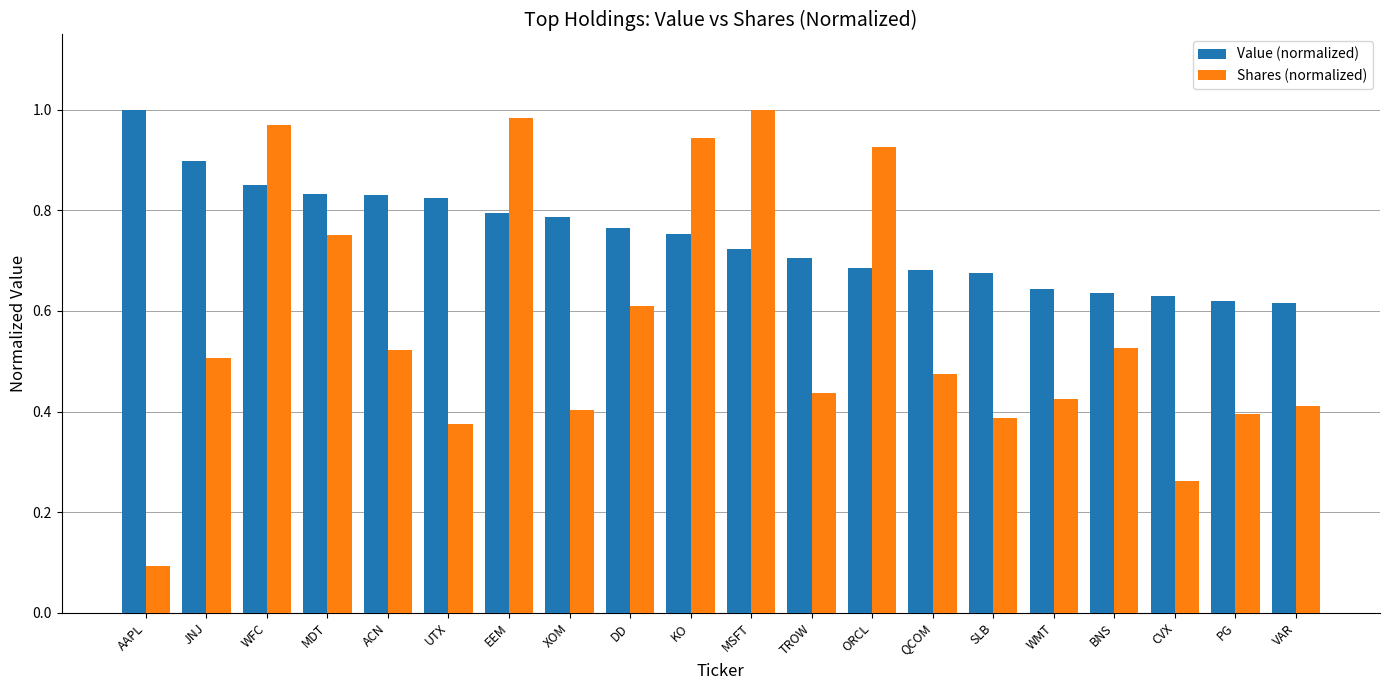

Rank the series at KO from highest to lowest value.

Shares (normalized), Value (normalized)